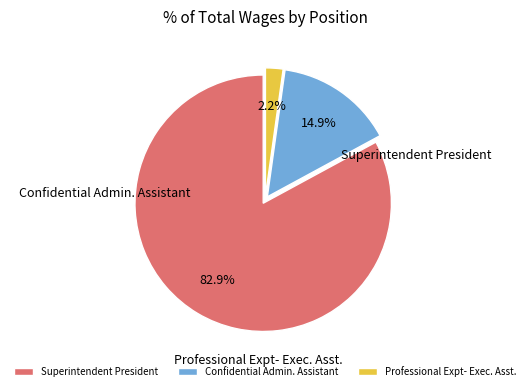

Which category has the biggest portion of the pie?

Superintendent President